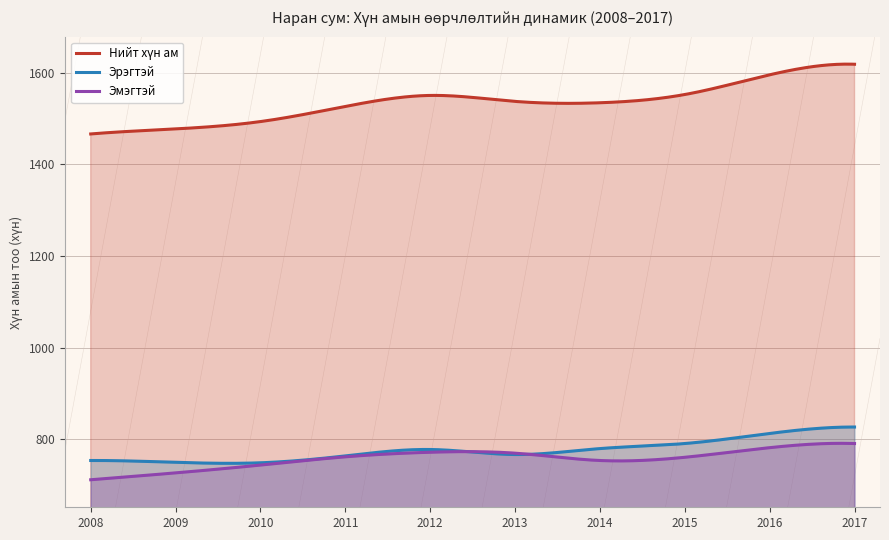

What is the value of the Эрэгтэй point at the 3rd from the left?

749